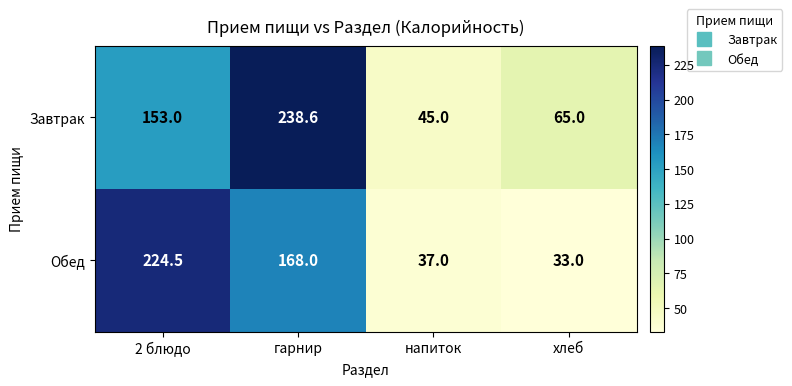

The Завтрак series shows 236.3 at 2 блюдо. True or false?

False